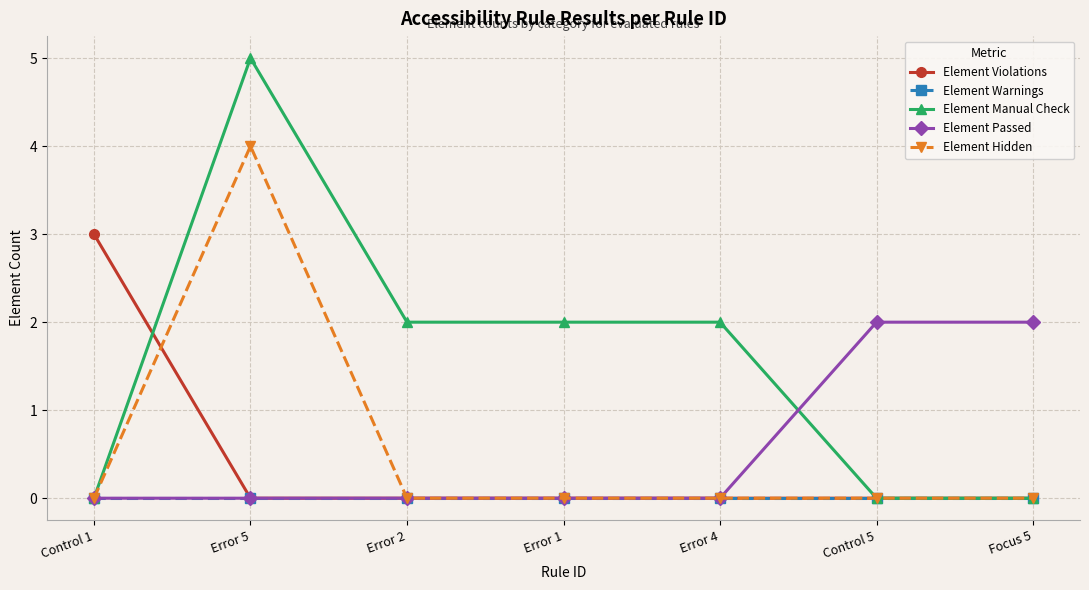

How many Element Passed values are between 0 and 2?

7